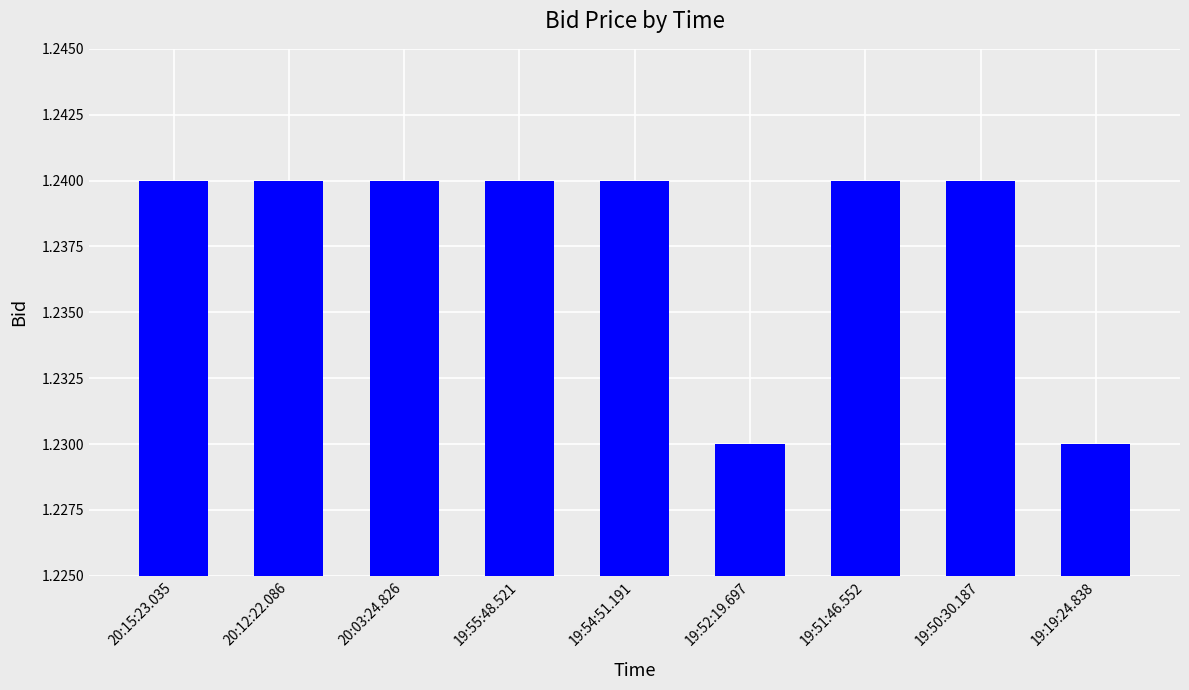

What position from the right is 20:15:23.035?

9